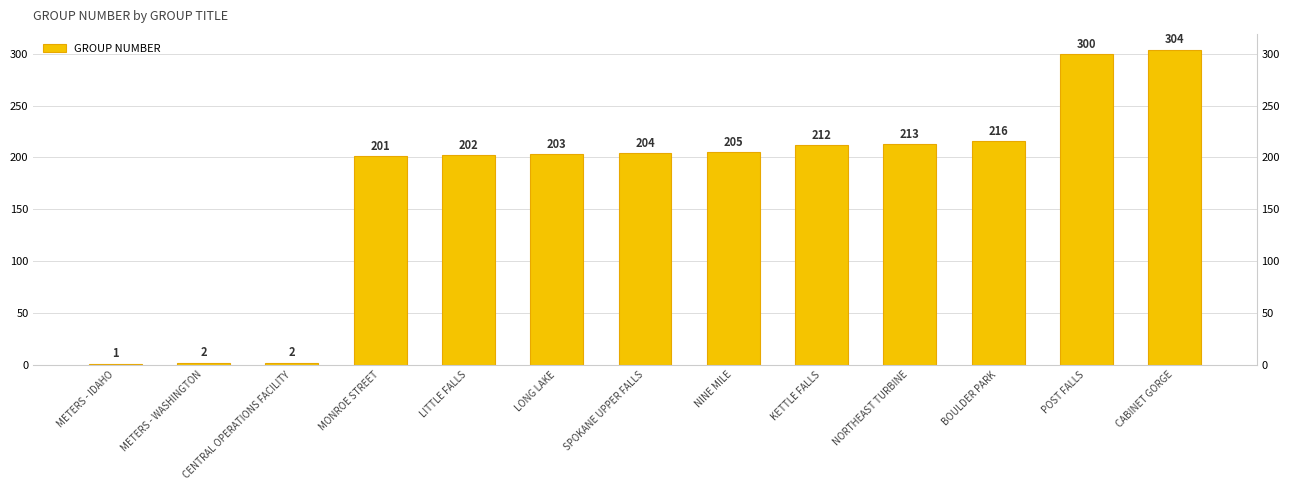

What is the label of the 2nd bar from the left?

METERS - WASHINGTON